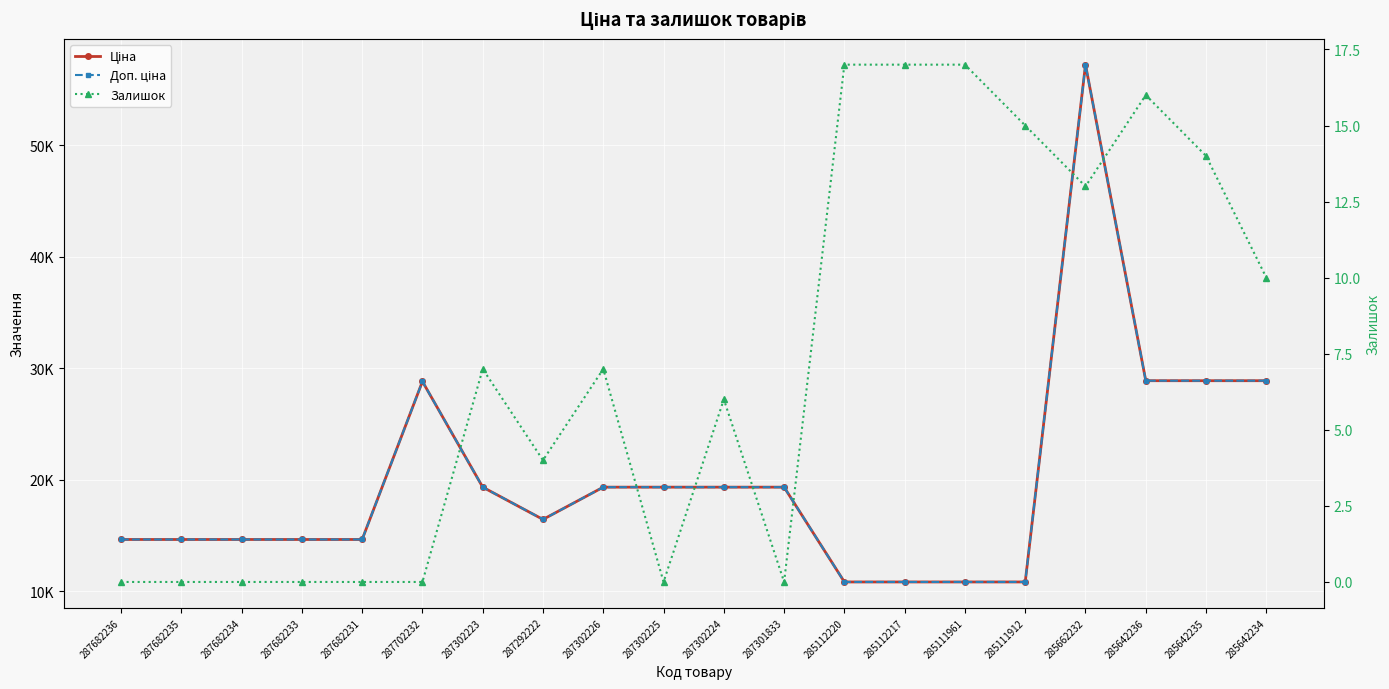

Reading left to right, what are all the values shown in this chart?

Ціна: 14649.6	14649.6	14649.6	14649.6	14649.6	28821.8	19343.1	16448.2	19343.1	19343.1	19343.1	19343.1	10840.1	10840.1	10840.1	10840.1	57235.5	28890.3	28890.3	28890.3
Доп. ціна: 14649.6	14649.6	14649.6	14649.6	14649.6	28821.8	19343.1	16448.2	19343.1	19343.1	19343.1	19343.1	10840.1	10840.1	10840.1	10840.1	57235.5	28890.3	28890.3	28890.3
Залишок: 0.0	0.0	0.0	0.0	0.0	0.0	7.0	4.0	7.0	0.0	6.0	0.0	17.0	17.0	17.0	15.0	13.0	16.0	14.0	10.0